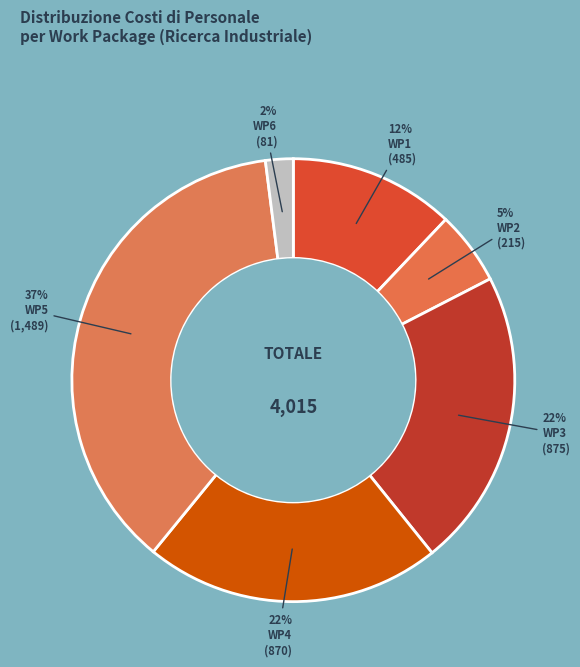

Count the number of slices in the pie.

6